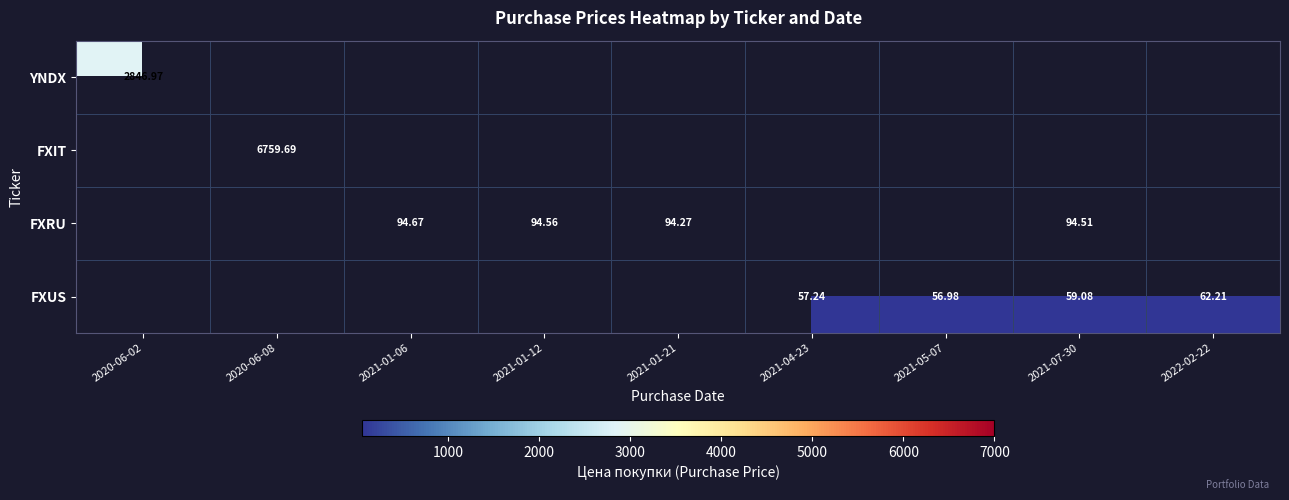

Which series has the widest spread of values?

FXIT